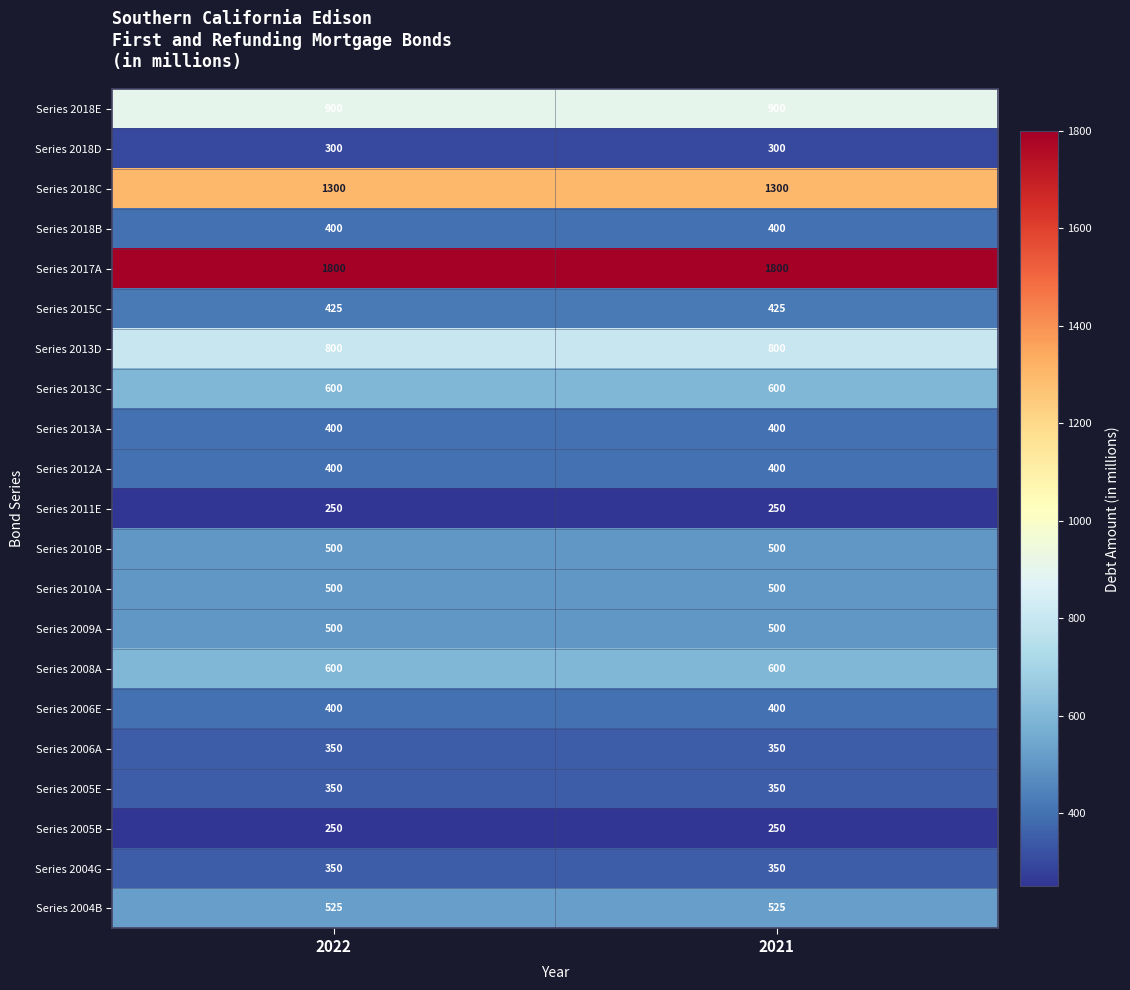

What is the sum of the Series 2018B values at 2021 and 2022?

800